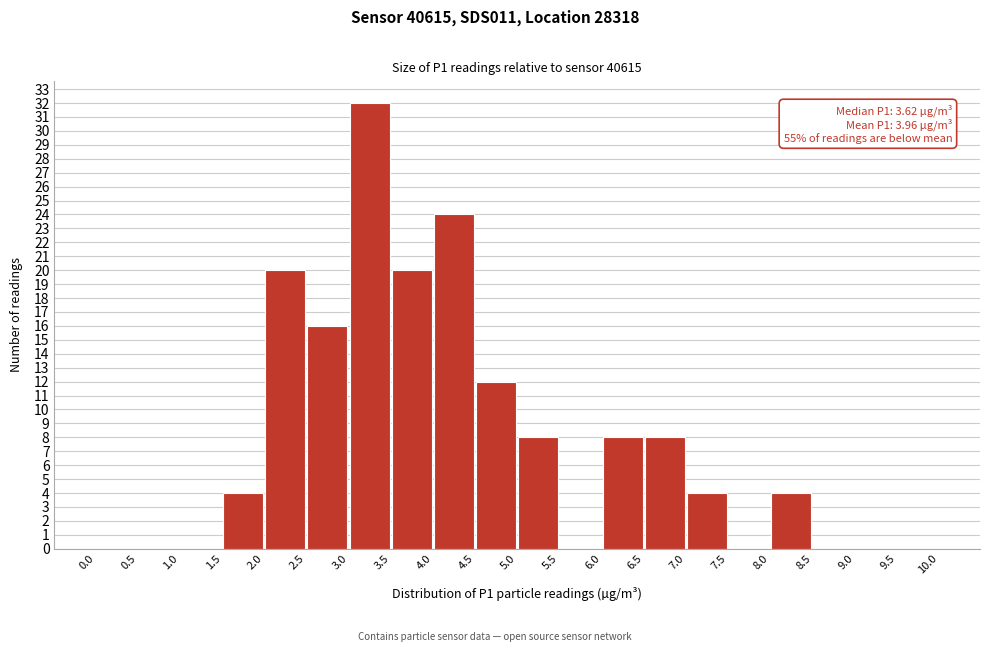

Over which range of the x-axis is the bar tallest?

3.0 to 3.5